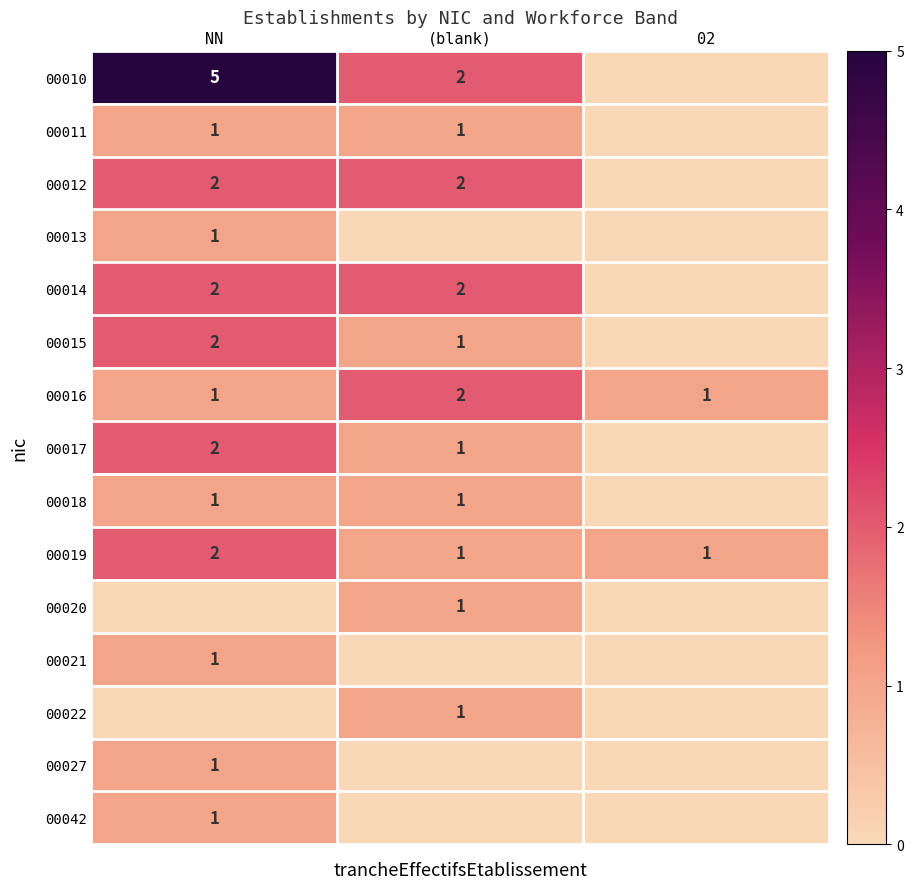

What is the spread (max minus min) of values at (blank)?

2